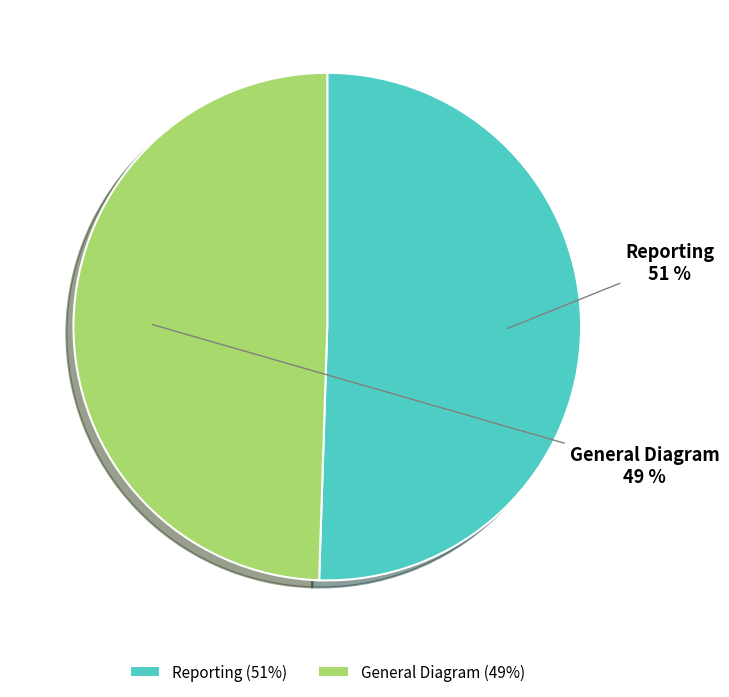

What percentage is the Reporting slice, to the nearest percent?

51%